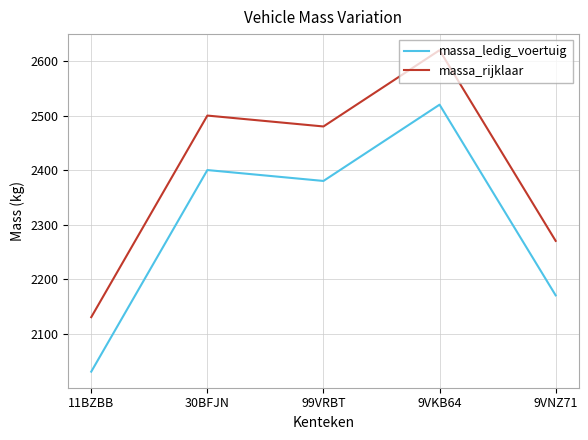

Reading left to right, what are all the values shown in this chart?

massa_ledig_voertuig: 11BZBB=2030	30BFJN=2400	99VRBT=2380	9VKB64=2520	9VNZ71=2170
massa_rijklaar: 11BZBB=2130	30BFJN=2500	99VRBT=2480	9VKB64=2620	9VNZ71=2270